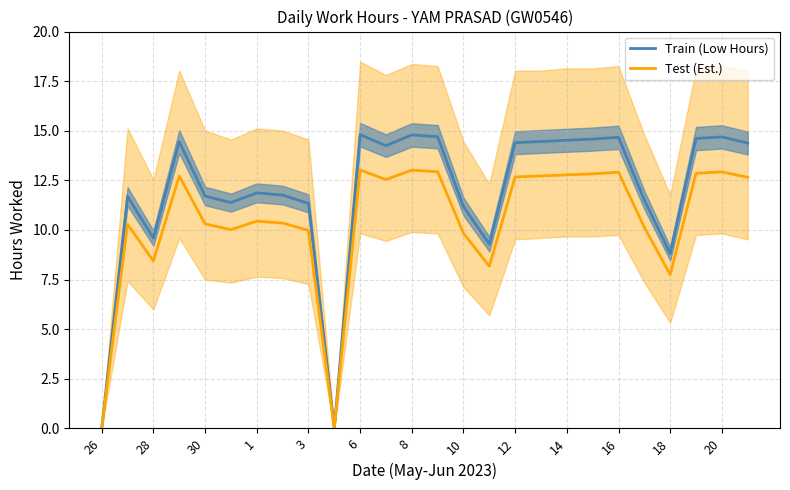

How many interior local valleys does the Train (Low Hours) series have?

6